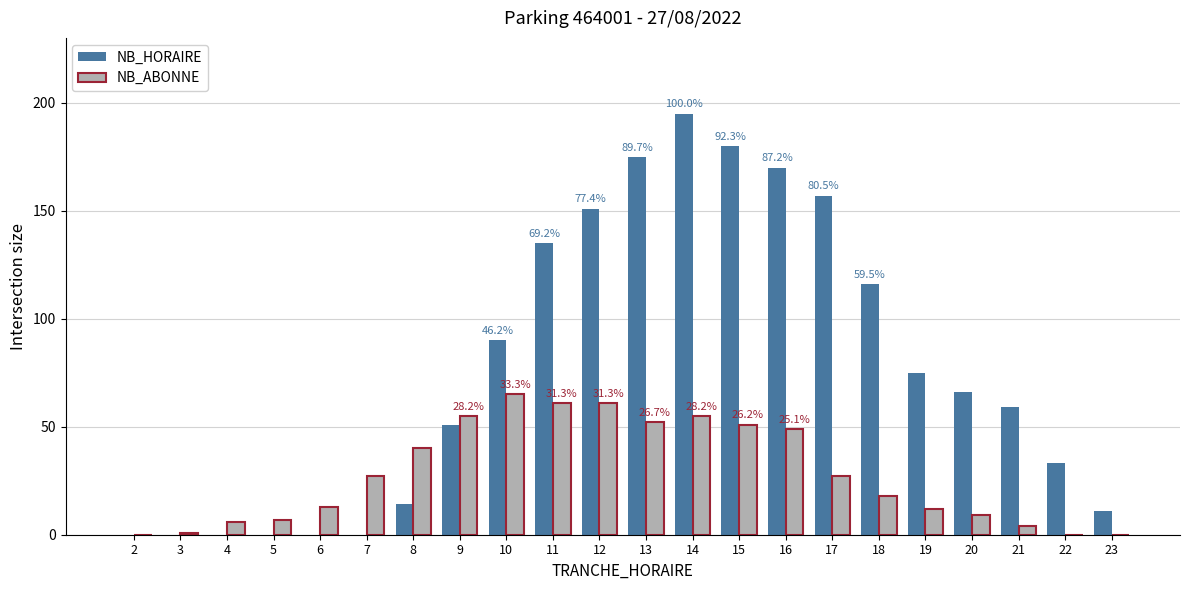

Is it true that NB_ABONNE equals 43 at 7?

False